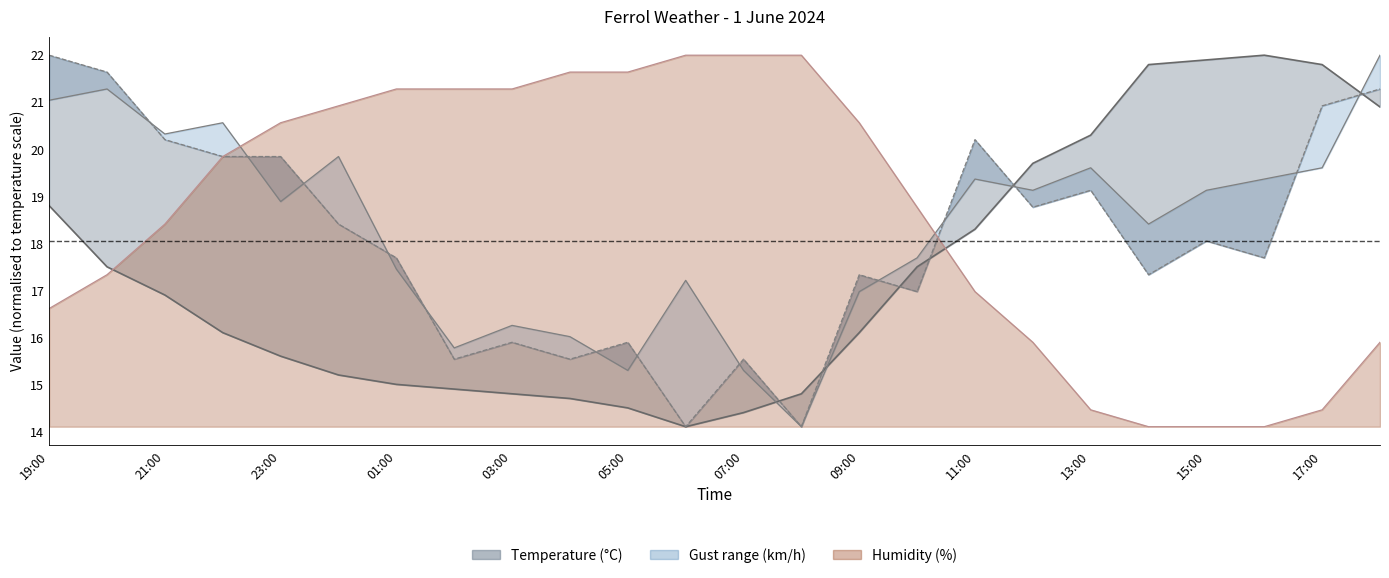

Does the chart display data point markers on the line(s)?

No